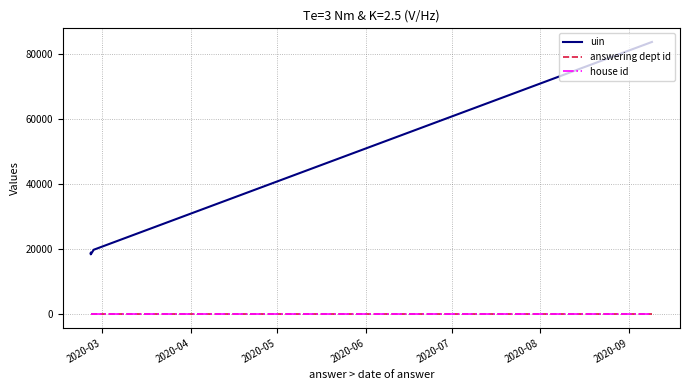

True or false: answering dept id and house id intersect in this chart.

False